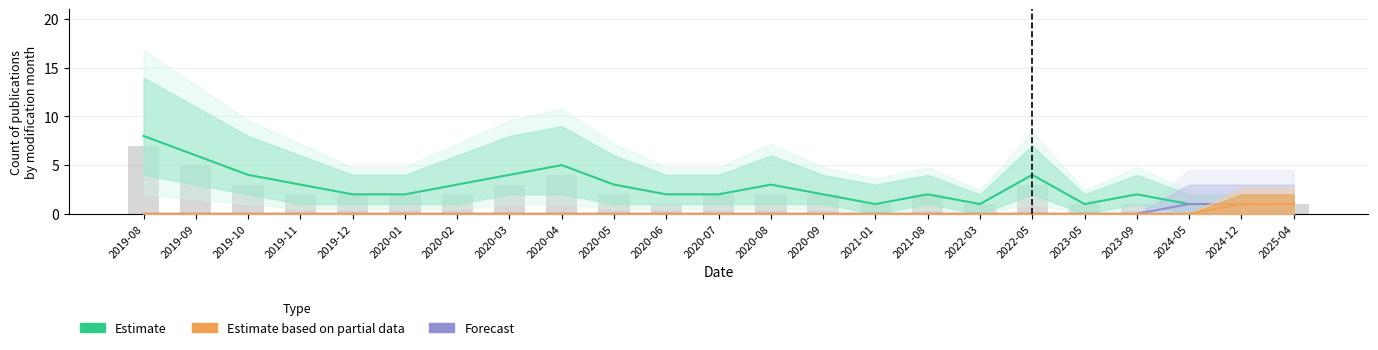

At which category is the sum across all series the highest?

2019-08